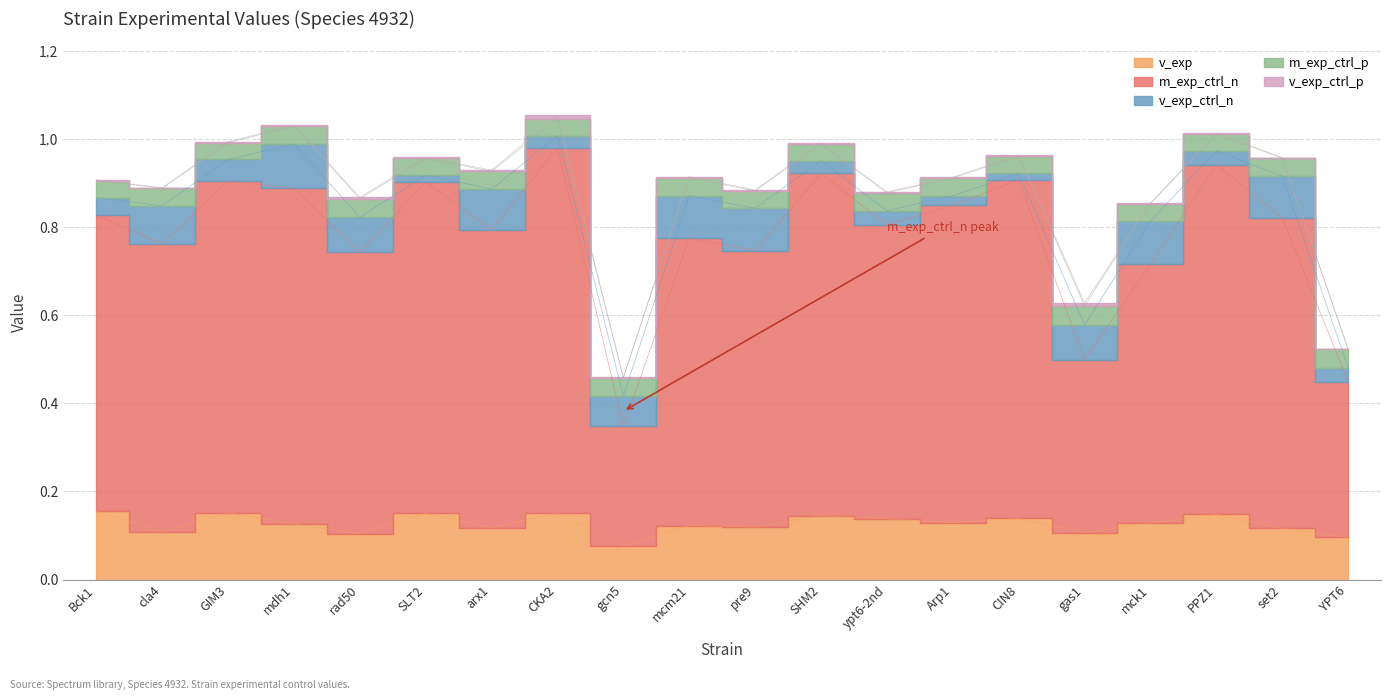

True or false: m_exp_ctrl_p has more than 1 interior local peaks.

True